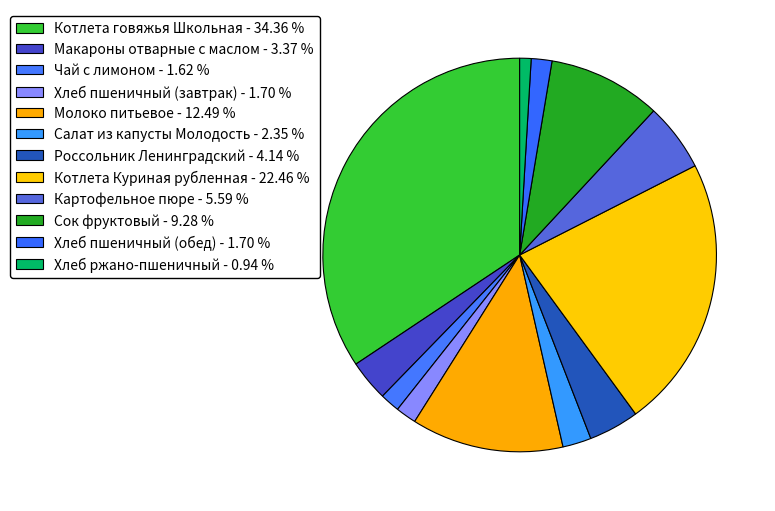

Combined, do Хлеб пшеничный (обед) and Котлета Куриная рубленная account for over 50%?

No